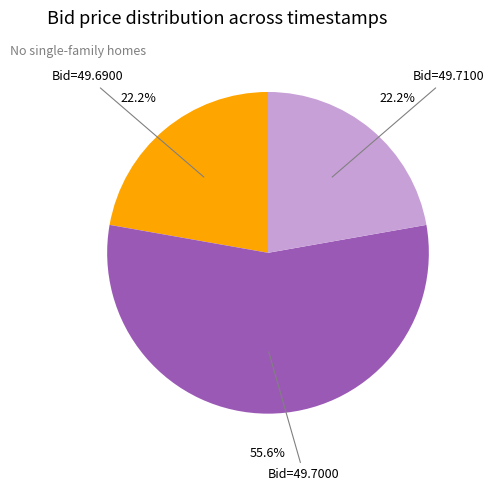

Is there a majority slice in this chart?

Yes